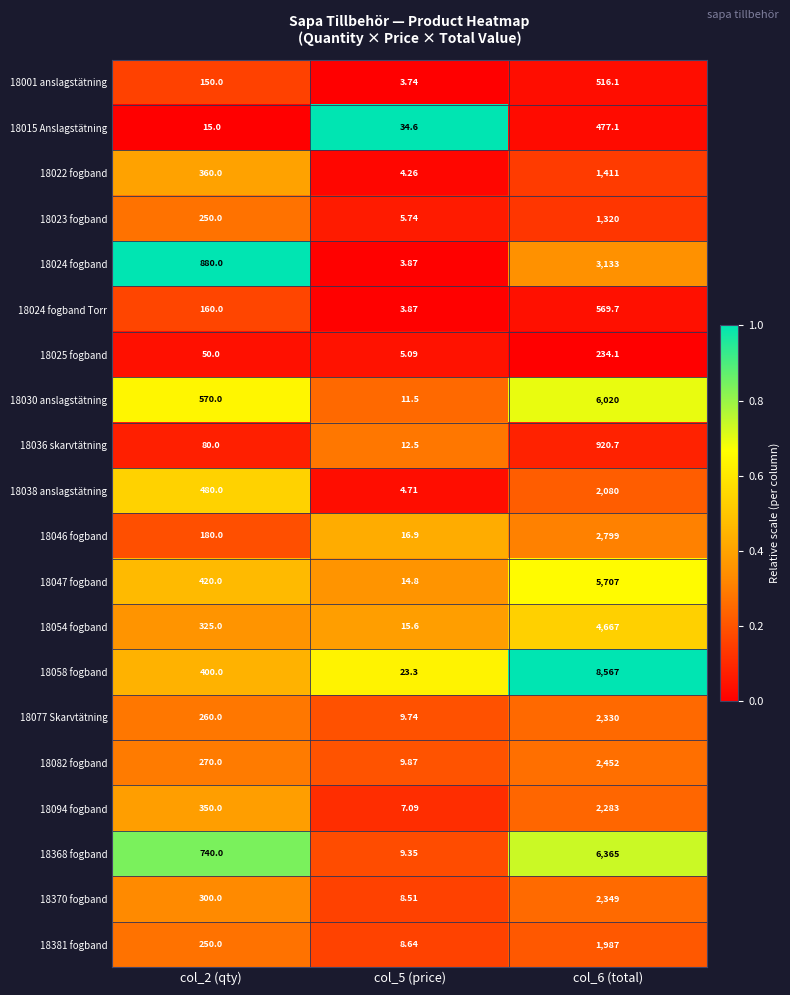

How many data points does each series have?

3